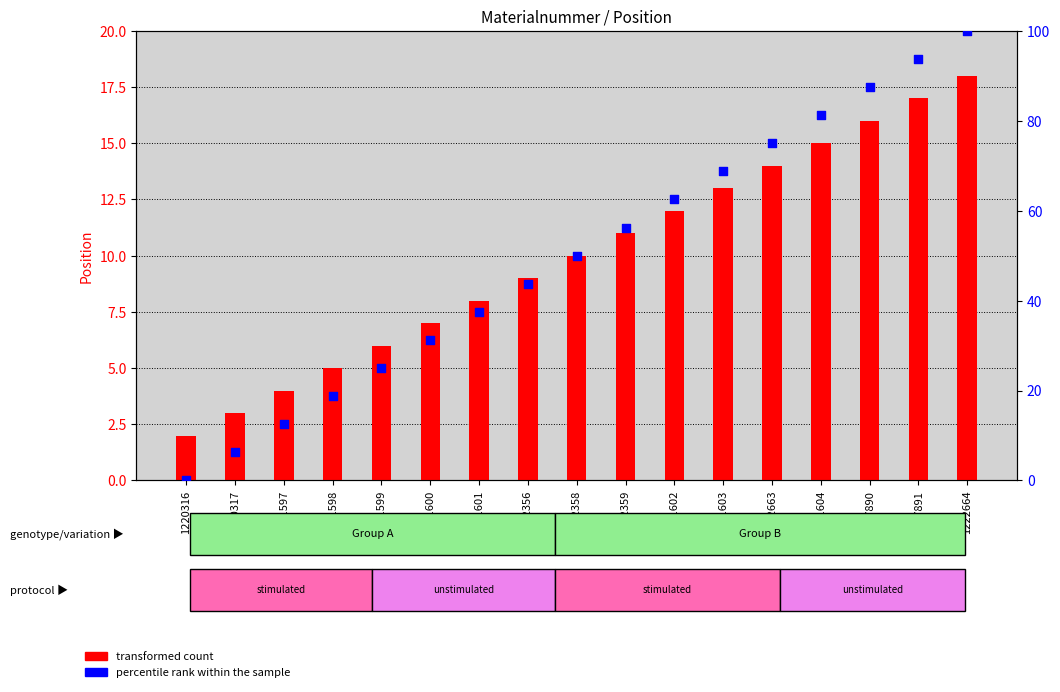

Which series contains the highest Y value?

percentile rank within the sample